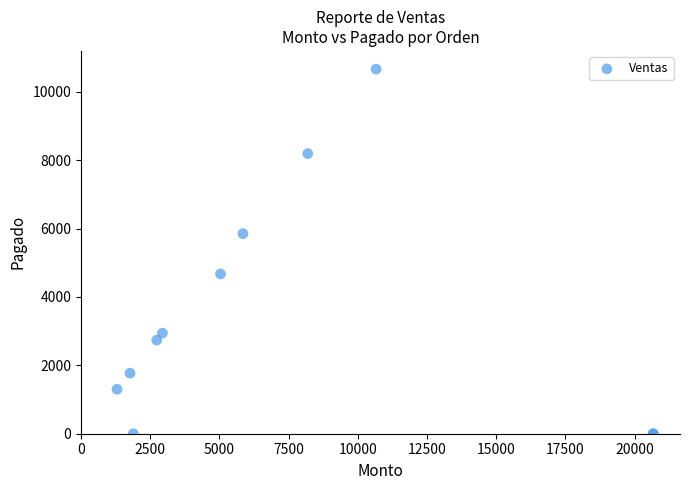

What Y value in the scatter plot is closest to 5330?

5850